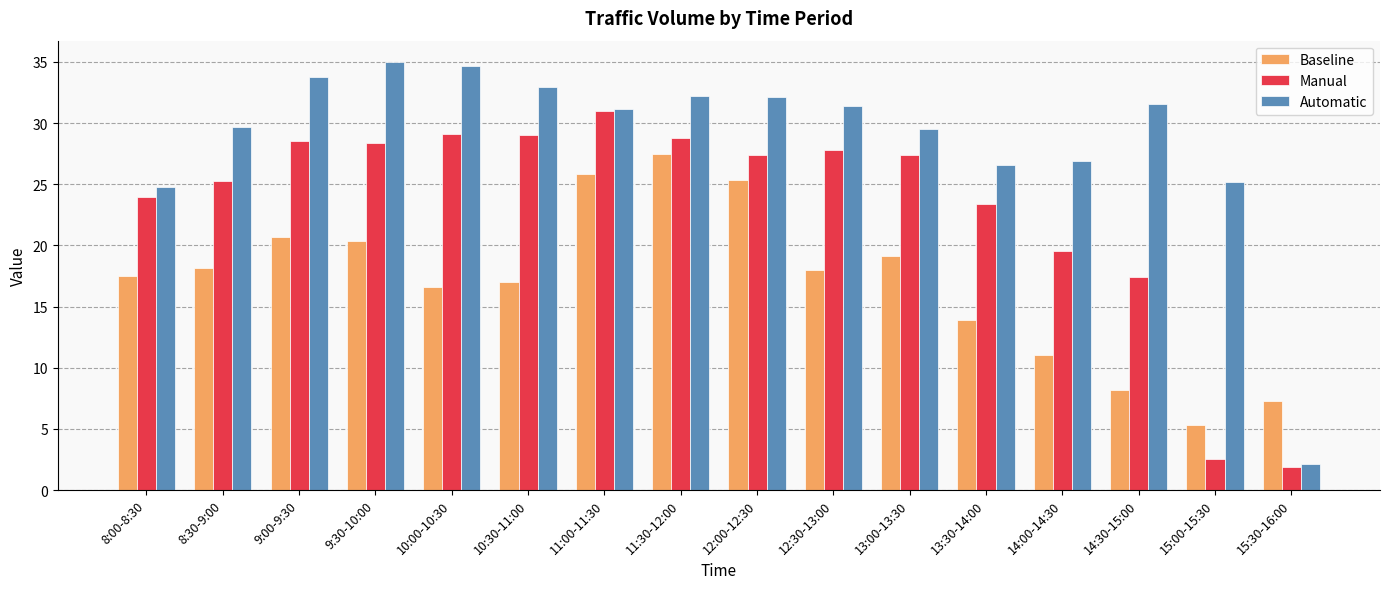

Which series changed the most between 8:00-8:30 and 8:30-9:00?

Automatic